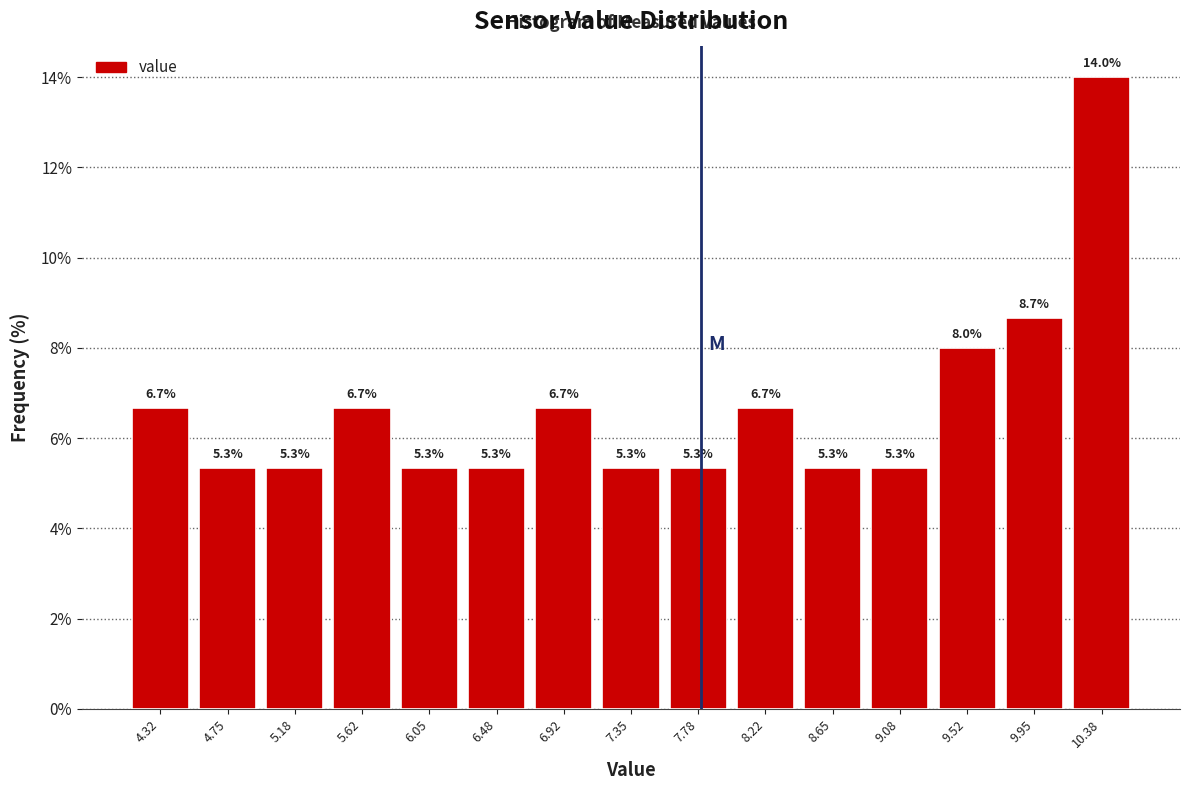

Which range on the x-axis has the tallest bar?

10.15 to 10.60